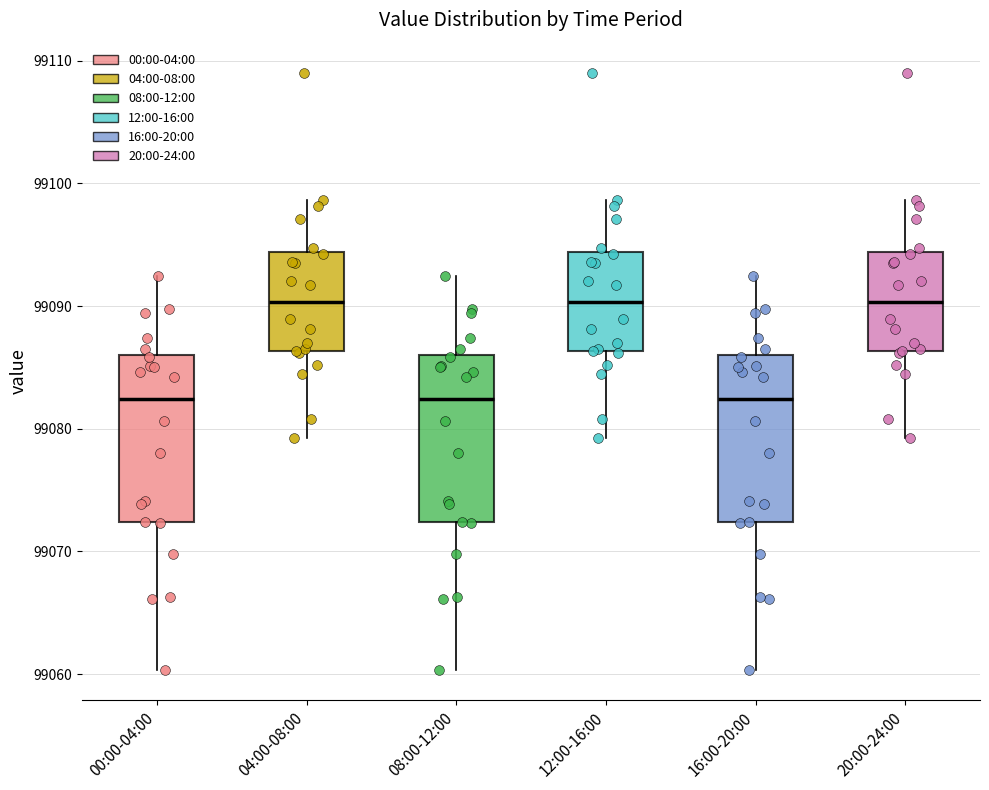

Reading left to right, read every box against the y-axis: the position of its median line, the range the box covers, and the ends of its whiskers. The values are not printed on the chart, so give them approximately, as read against the axis.

00:00-04:00: median 99082, box 99072 to 99086, whiskers 99060 to 99092
04:00-08:00: median 99090, box 99086 to 99094, whiskers 99079 to 99099
08:00-12:00: median 99082, box 99072 to 99086, whiskers 99060 to 99092
12:00-16:00: median 99090, box 99086 to 99094, whiskers 99079 to 99099
16:00-20:00: median 99082, box 99072 to 99086, whiskers 99060 to 99092
20:00-24:00: median 99090, box 99086 to 99094, whiskers 99079 to 99099